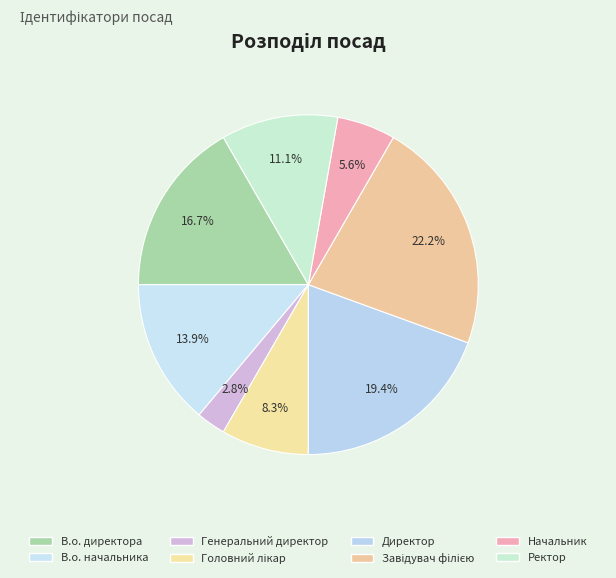

Is it true that В.о. директора is 8% of the pie?

False